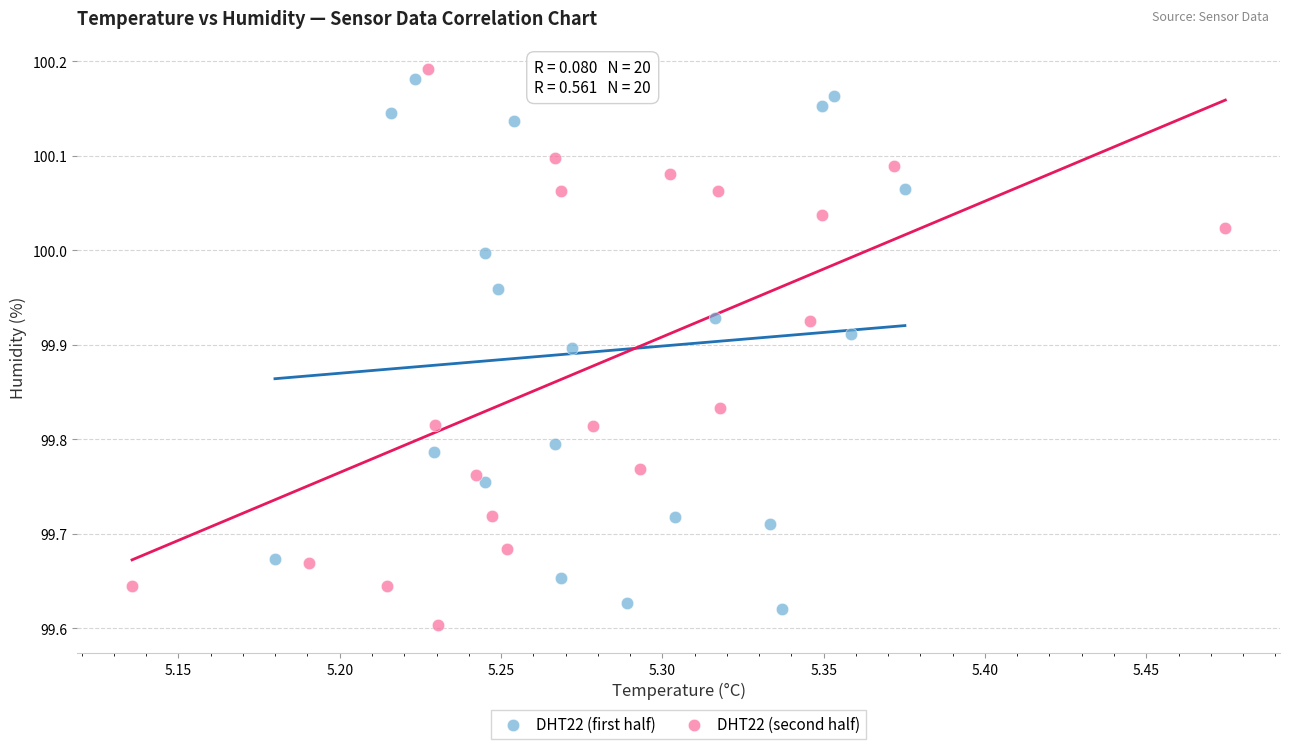

Which series reaches the maximum Y coordinate?

DHT22 (second half)